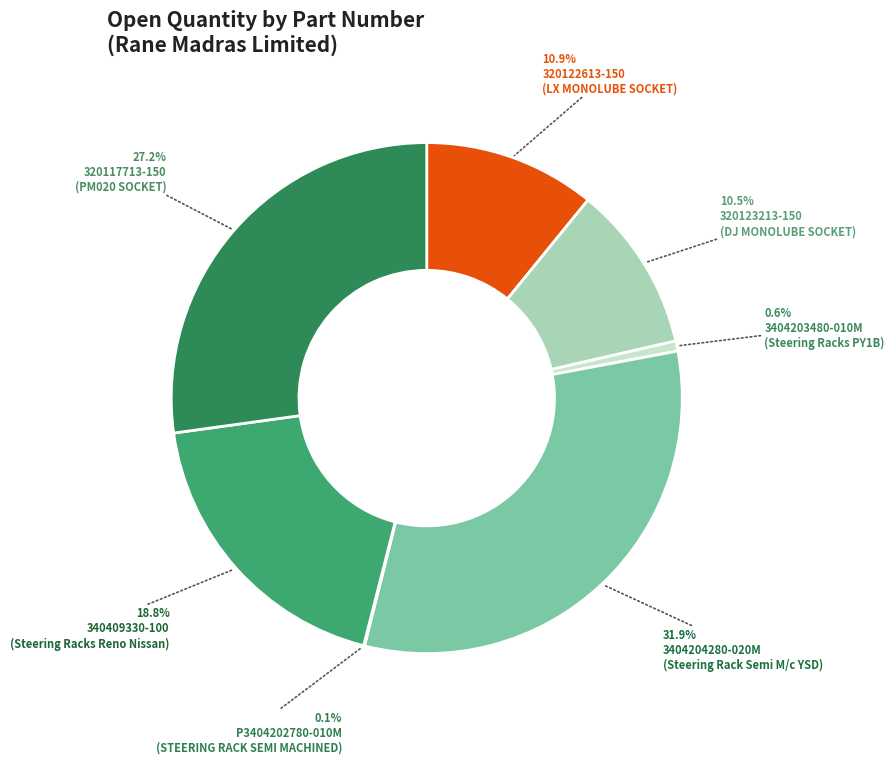

Is the sum of 3404203480-010M and 340409330-100 greater than half?

No